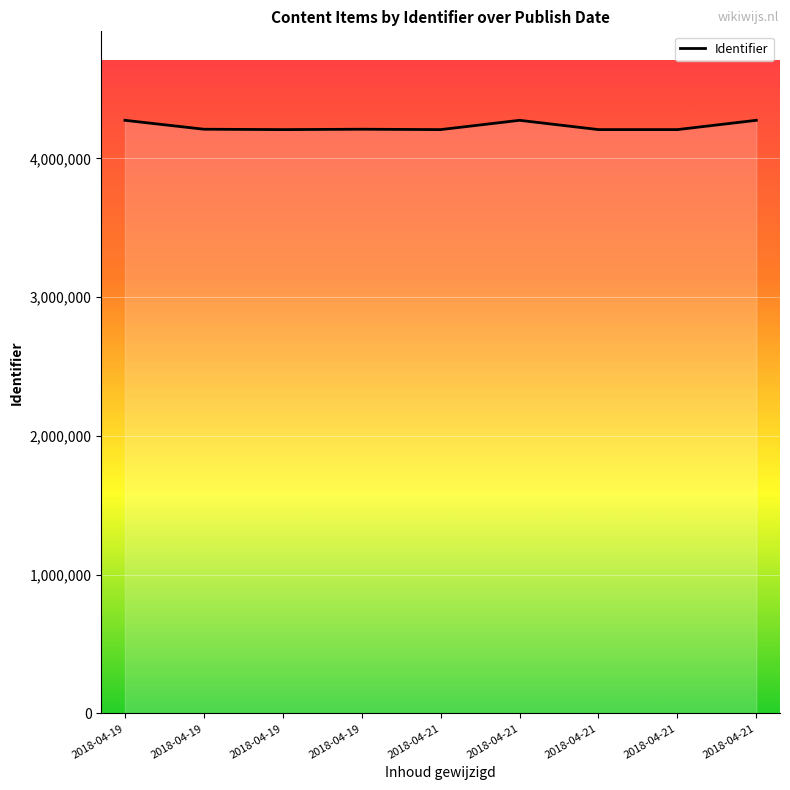

Where is the first local minimum?

2018-04-19